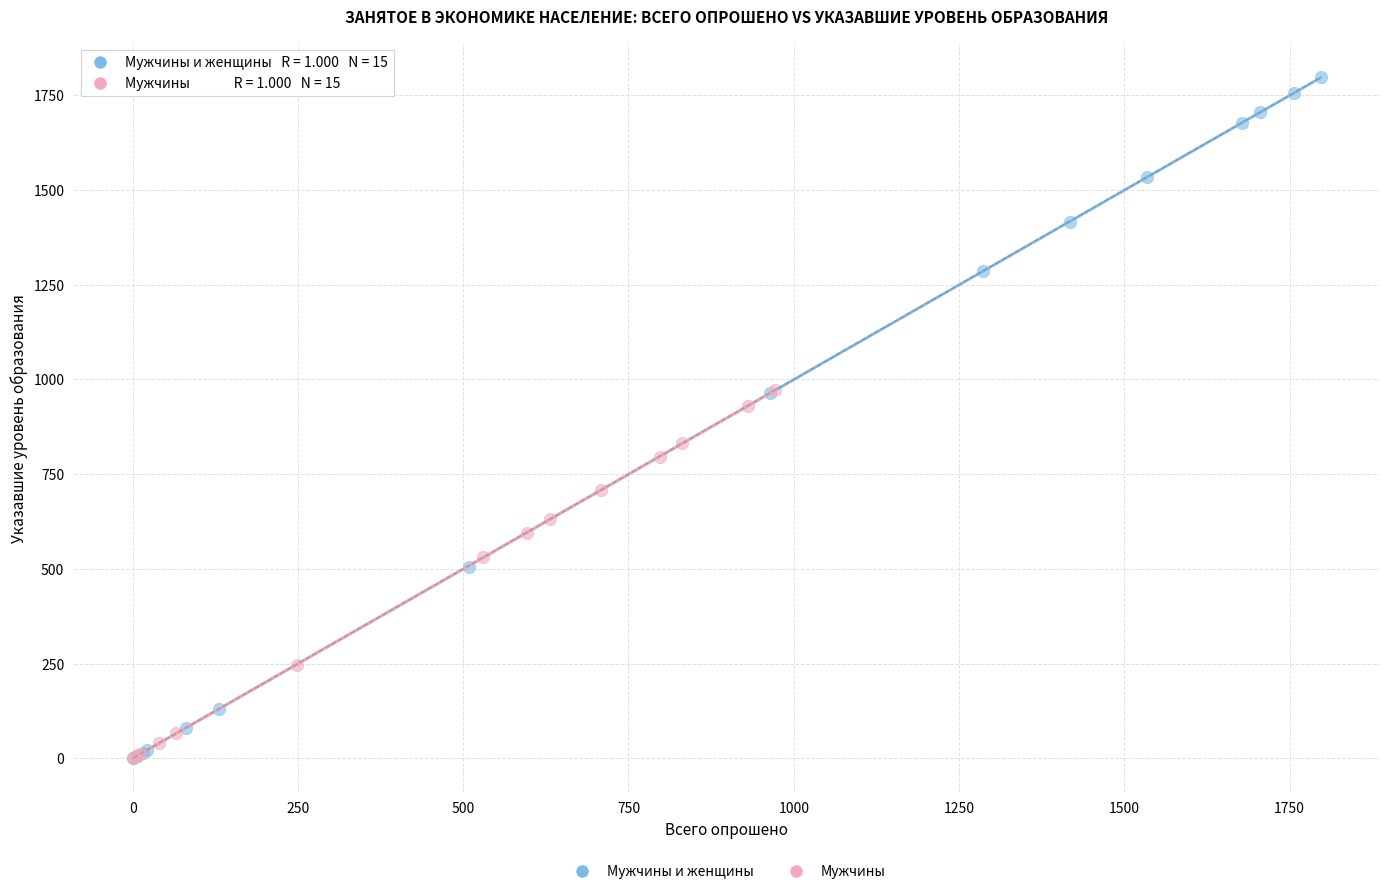

Which series reaches the maximum Y coordinate?

Мужчины и женщины